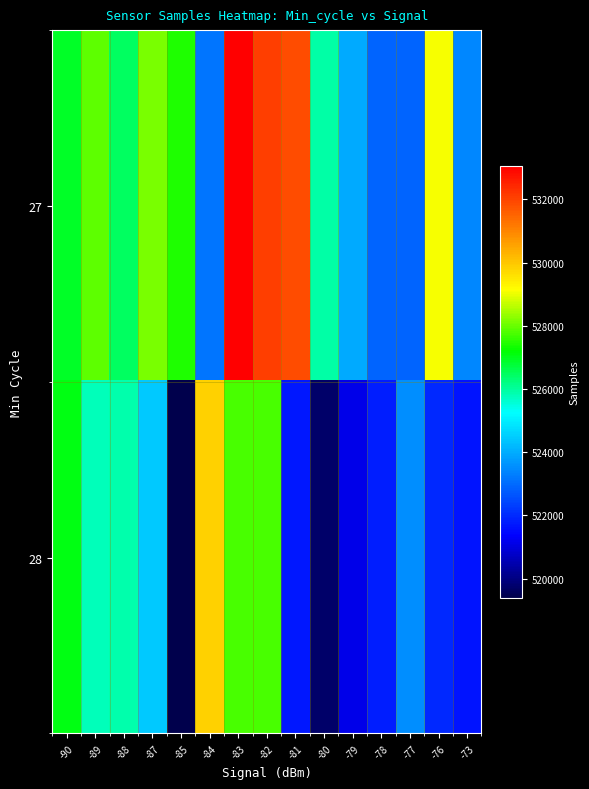

Reading left to right, transcribe all the data shown in this chart.

27: -90=526889	-89=527906	-88=526461	-87=528116	-85=527427	-84=523169	-83=533063	-82=532088	-81=531836	-80=525924	-79=523945	-78=522868	-77=522868	-76=529061	-73=523452
28: -90=527076	-89=525774	-88=525885	-87=524419	-85=519396	-84=529809	-83=527759	-82=527741	-81=521707	-80=519740	-79=521155	-78=521803	-77=523529	-76=521965	-73=521673